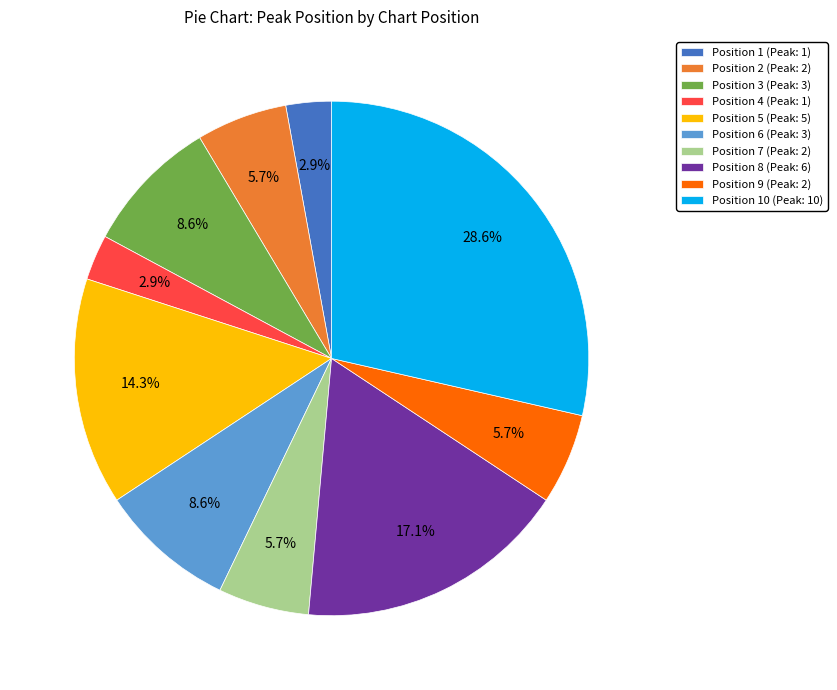

Does any single category account for the majority?

No